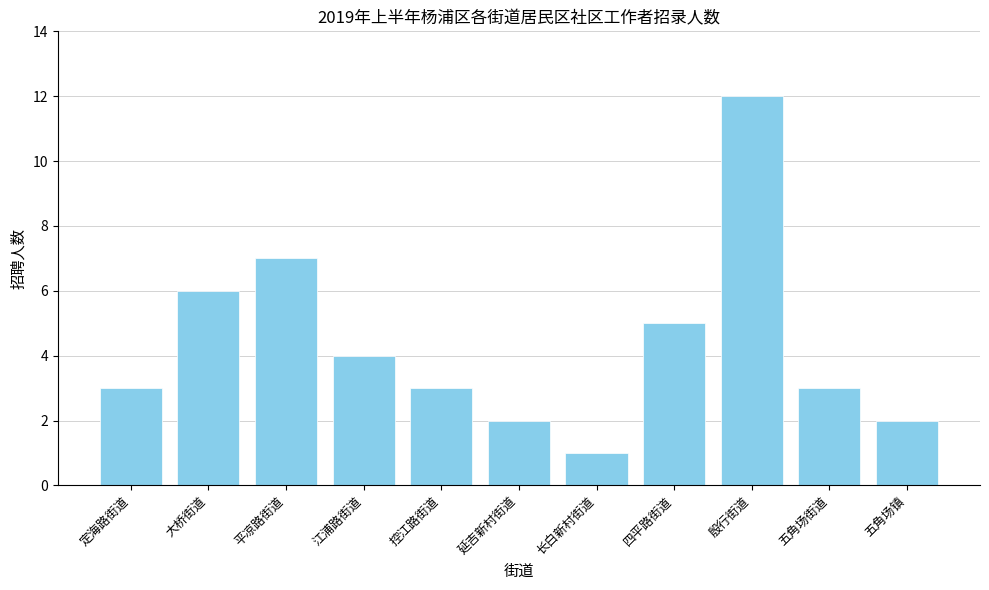

What is the change in value from 大桥街道 to 五角场街道?

-3